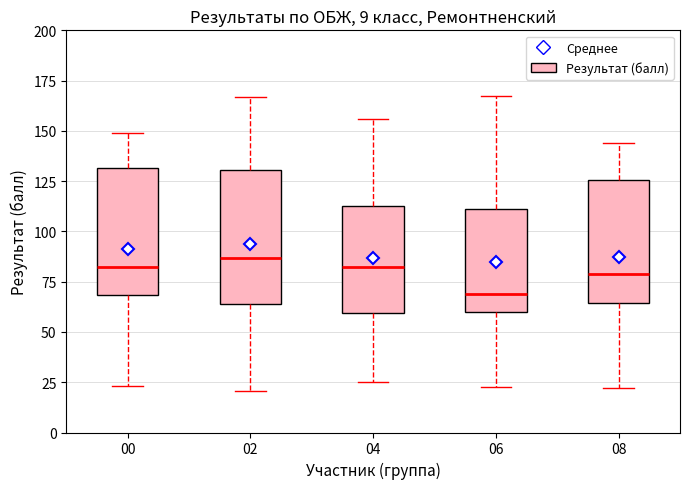

Reading left to right, transcribe this box plot: for each box, give where its median line is, the range the box spans, and where its two whiskers end, as read against the y-axis. The values are not printed on the chart, so give them approximately, as read against the axis.

00: median 85, box 70 to 130, whiskers 25 to 150
02: median 85, box 65 to 130, whiskers 20 to 165
04: median 80, box 60 to 110, whiskers 25 to 155
06: median 70, box 60 to 110, whiskers 25 to 170
08: median 80, box 65 to 125, whiskers 20 to 145